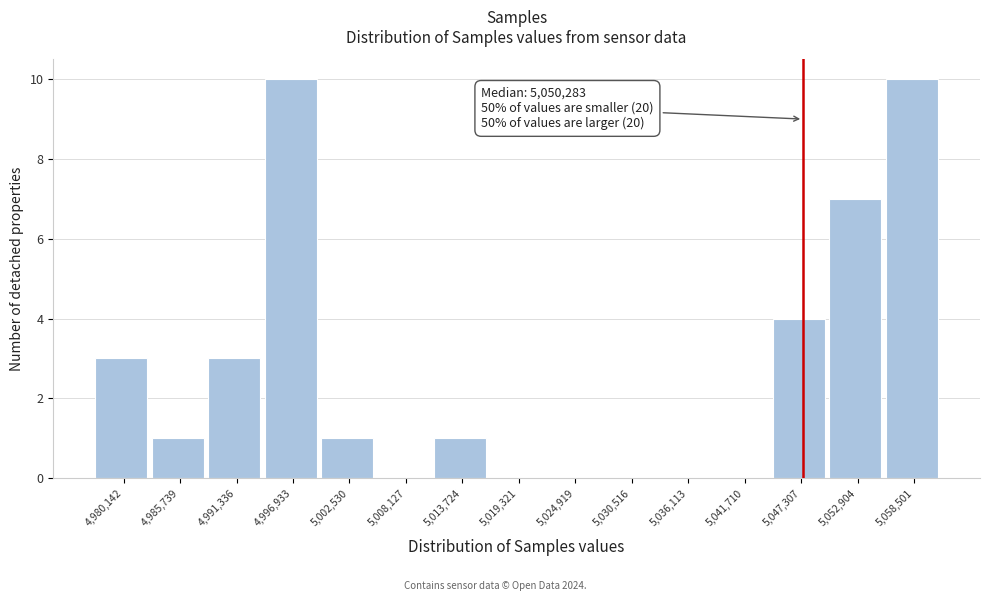

Reading left to right, what are all the values shown in this chart?

4,980,142=3	4,985,739=1	4,991,336=3	4,996,933=10	5,002,530=1	5,008,127=0	5,013,724=1	5,019,321=0	5,024,919=0	5,030,516=0	5,036,113=0	5,041,710=0	5,047,307=4	5,052,904=7	5,058,501=10